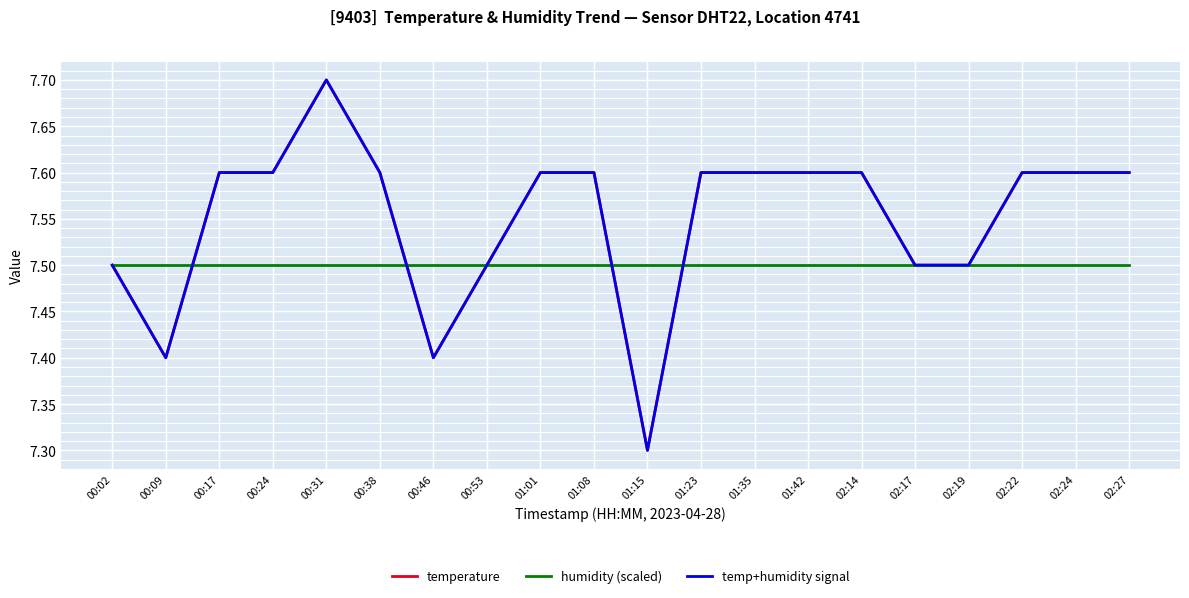

How many temp+humidity signal values are between 7 and 8?

20